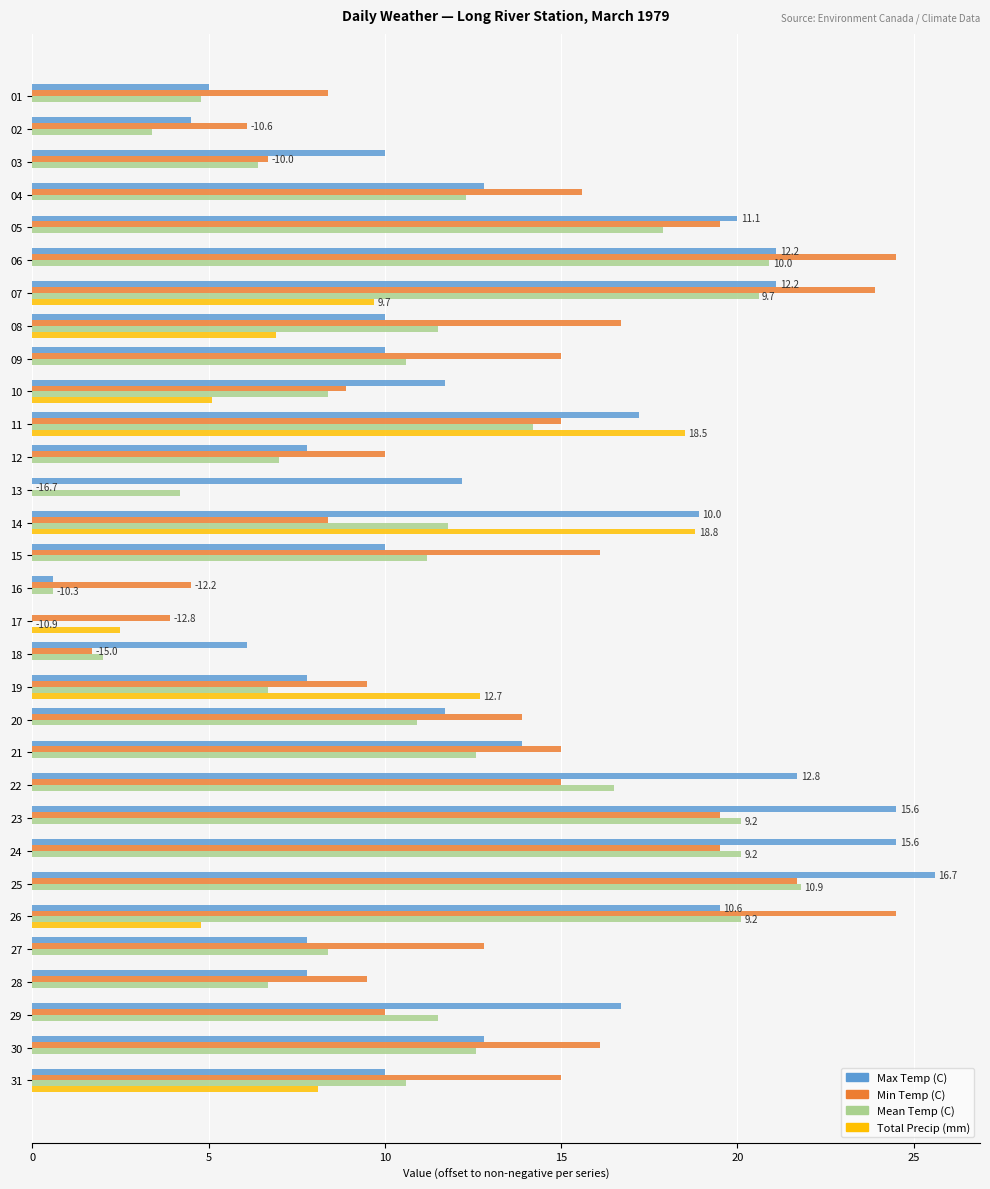

How many values in Max Temp (C) are above zero?

30